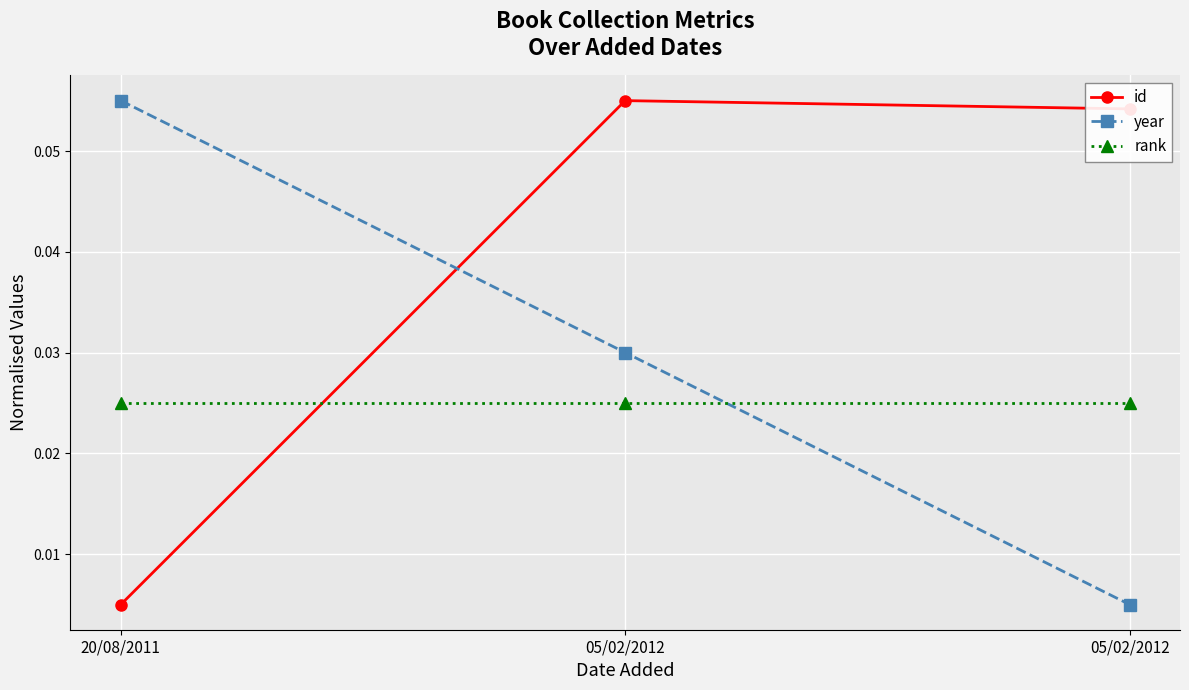

Does the chart have visible grid lines?

Yes